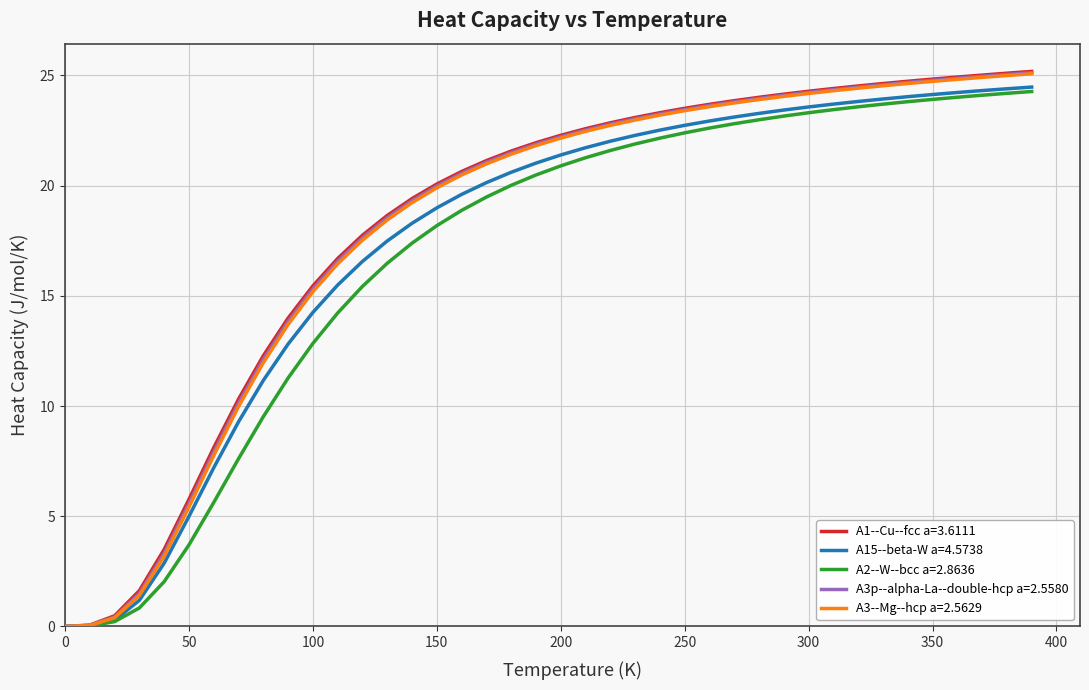

What is the highest value of the A2--W--bcc a=2.8636 series?

24.3